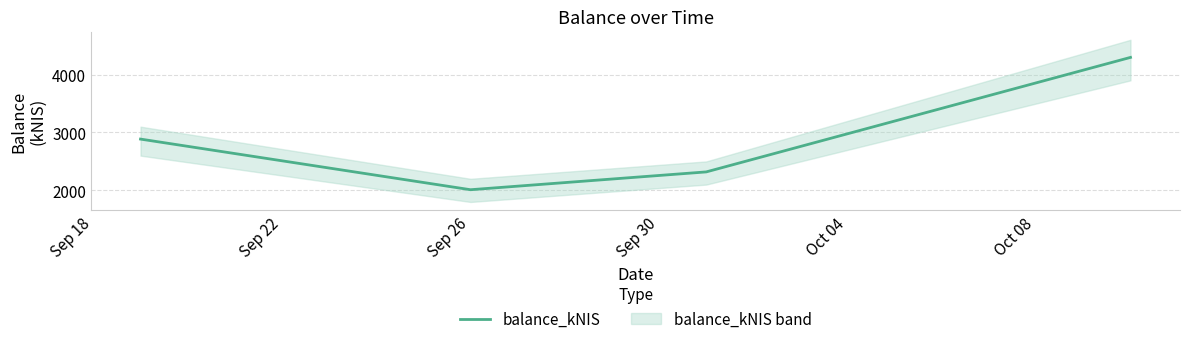

Is this an area chart (filled region under the line)?

No